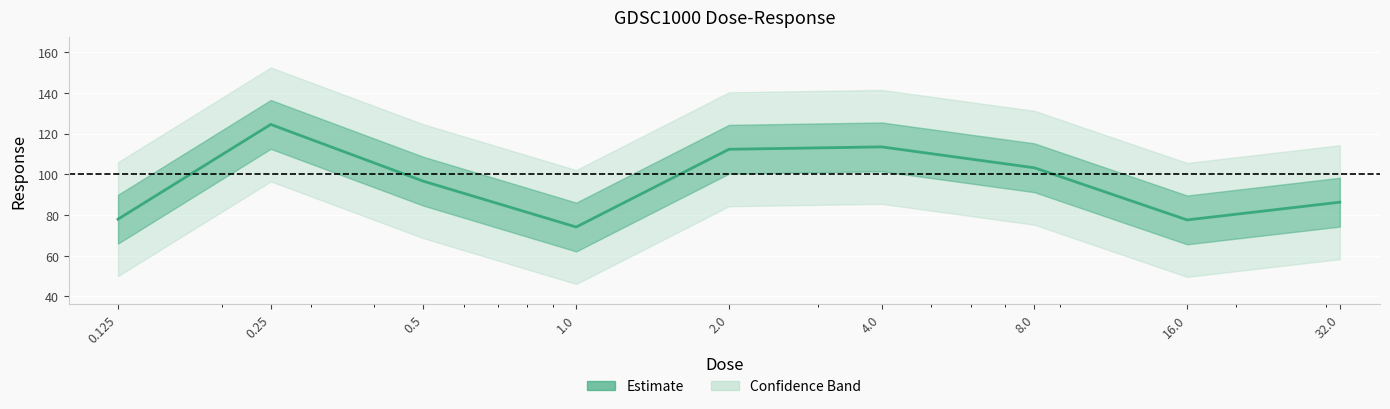

Rank the categories by value from lowest to highest.

1.0, 16.0, 0.125, 32.0, 0.5, 8.0, 2.0, 4.0, 0.25